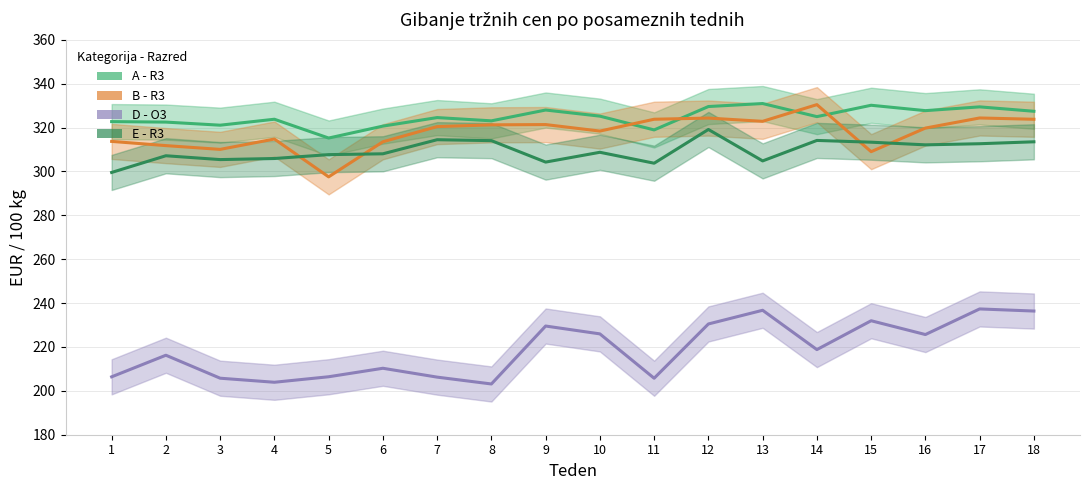

What is the sum of all E - R3 values?

5568.6